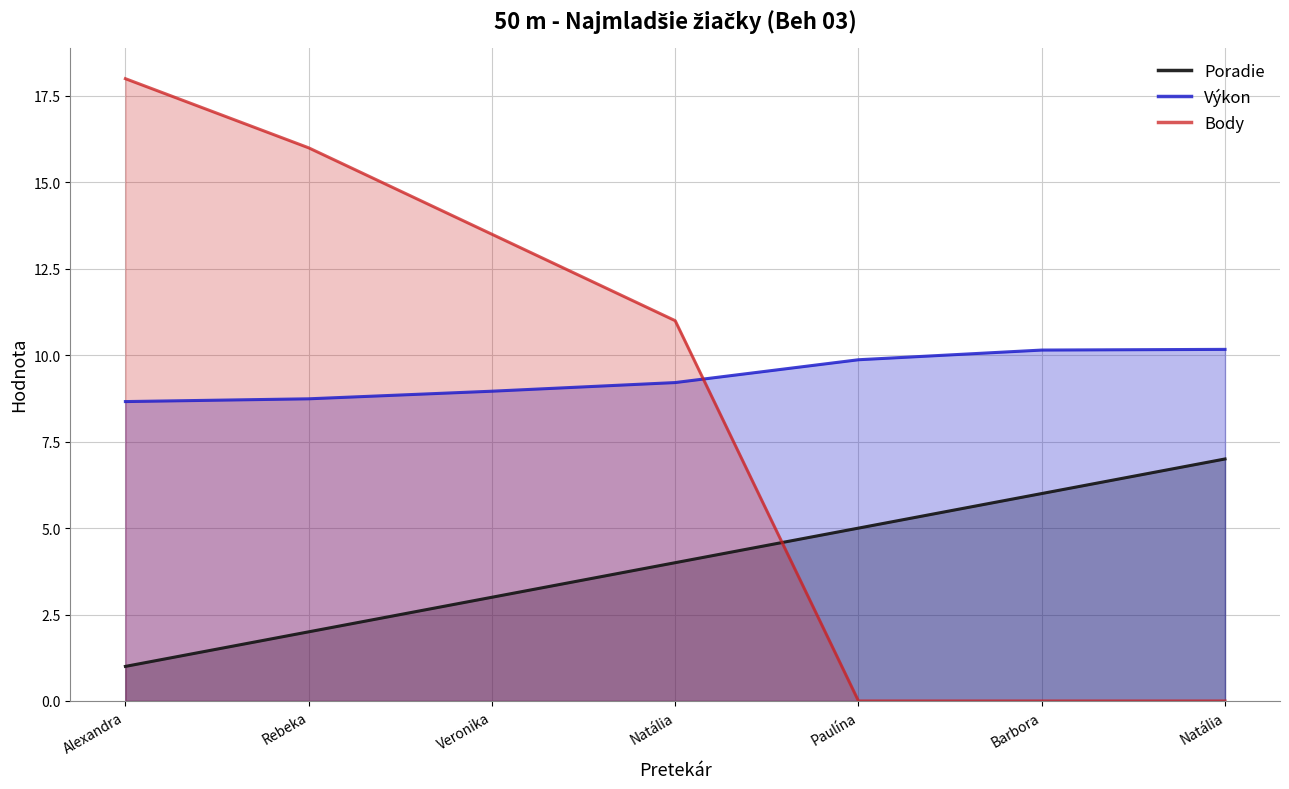

How many values in the Body series exceed 11?

3